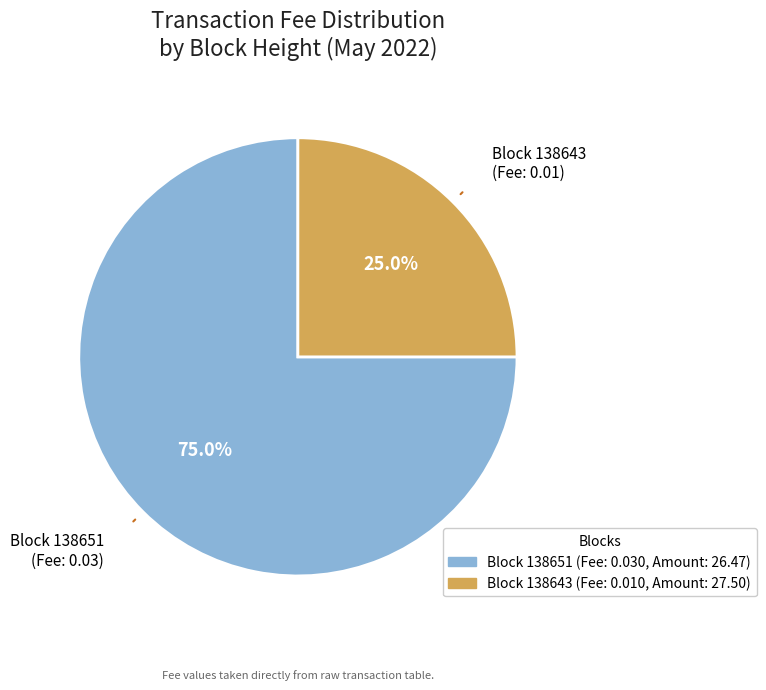

Does any single category account for the majority?

Yes